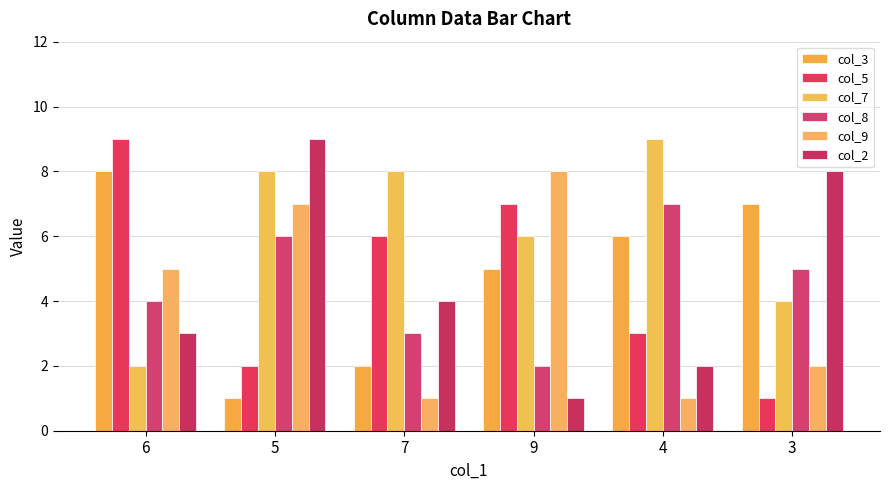

Count the number of categories in the chart.

6